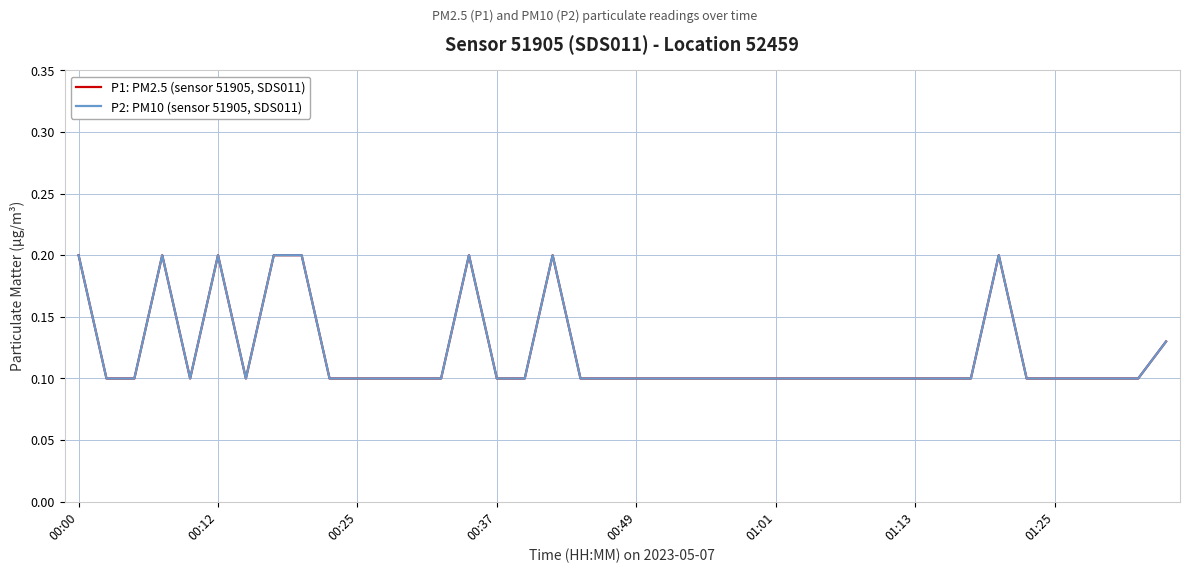

List the series in order of their peak value, highest first.

P1: PM2.5 (sensor 51905, SDS011), P2: PM10 (sensor 51905, SDS011)